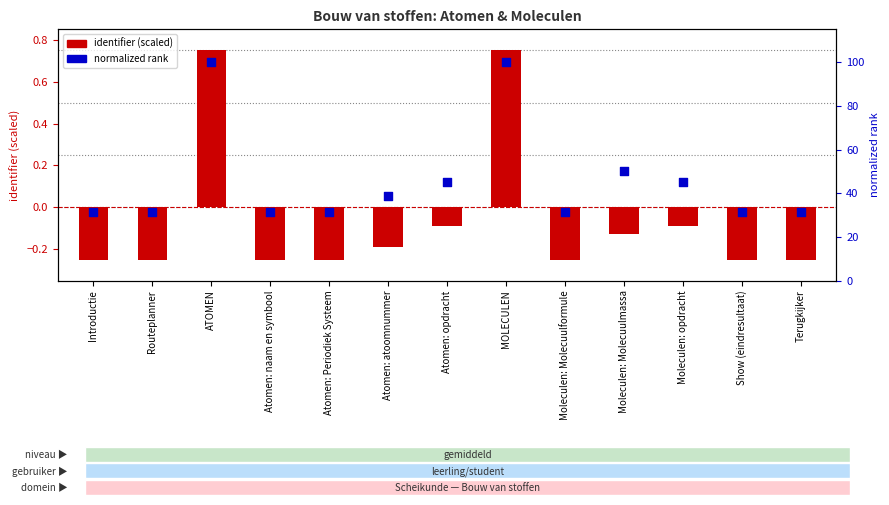

Which series has the largest total across all categories?

normalized rank